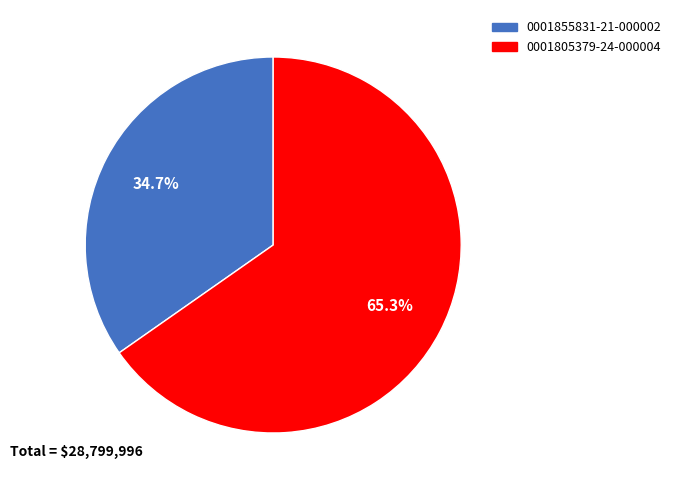

To the nearest percent, what is the average slice percentage?

50%